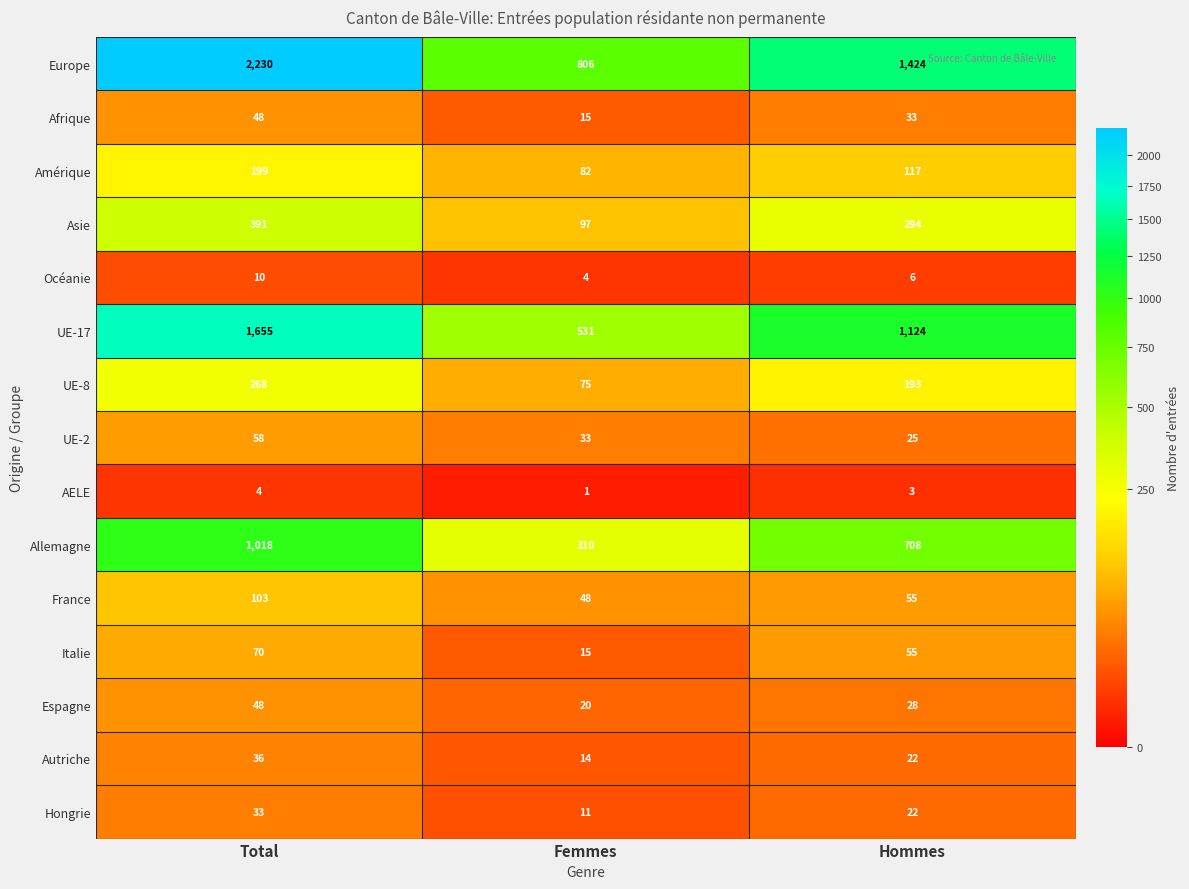

Is the value of Afrique at Femmes greater than the value of UE-8 at Total?

No